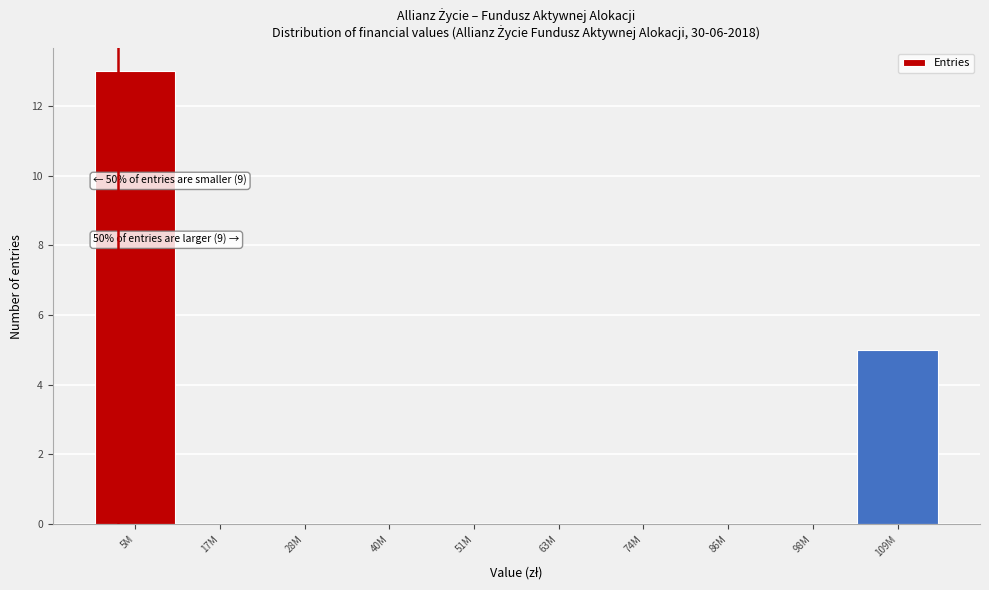

Reading left to right, list all the values displayed in this chart.

5M=13	17M=0	28M=0	40M=0	51M=0	63M=0	74M=0	86M=0	98M=0	109M=5